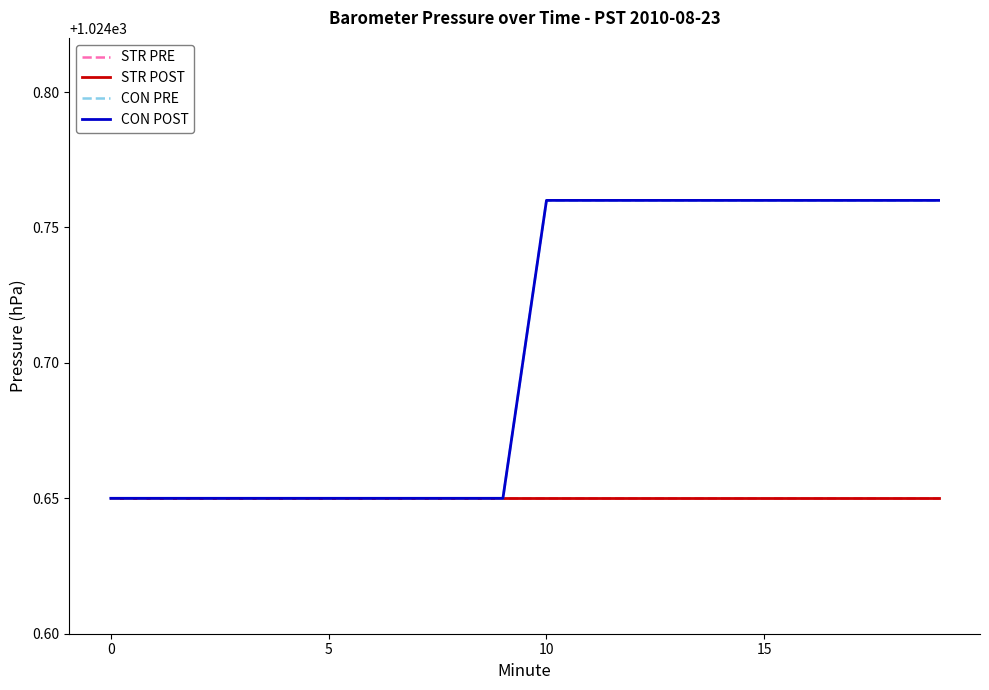

True or false: CON POST has more than 0 points higher than both neighbors.

False